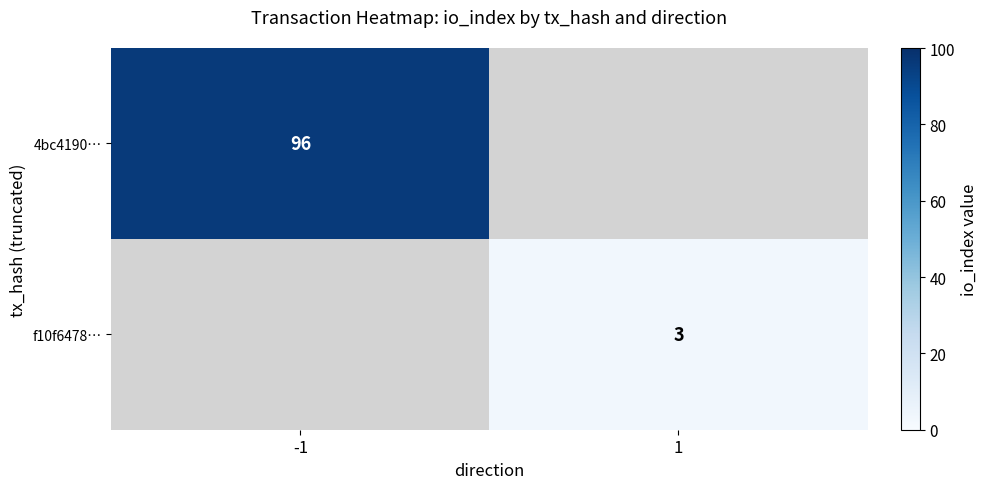

Is it true that f10f6478… equals 4 at 1?

False